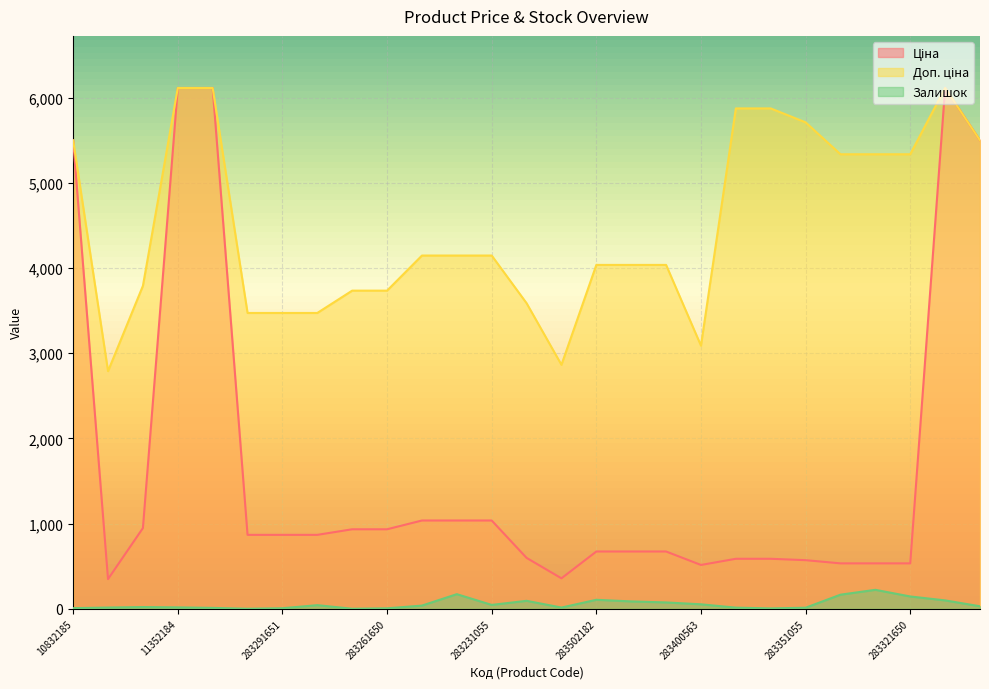

Rank the series at 283411651 from lowest to highest value.

Залишок, Ціна, Доп. ціна